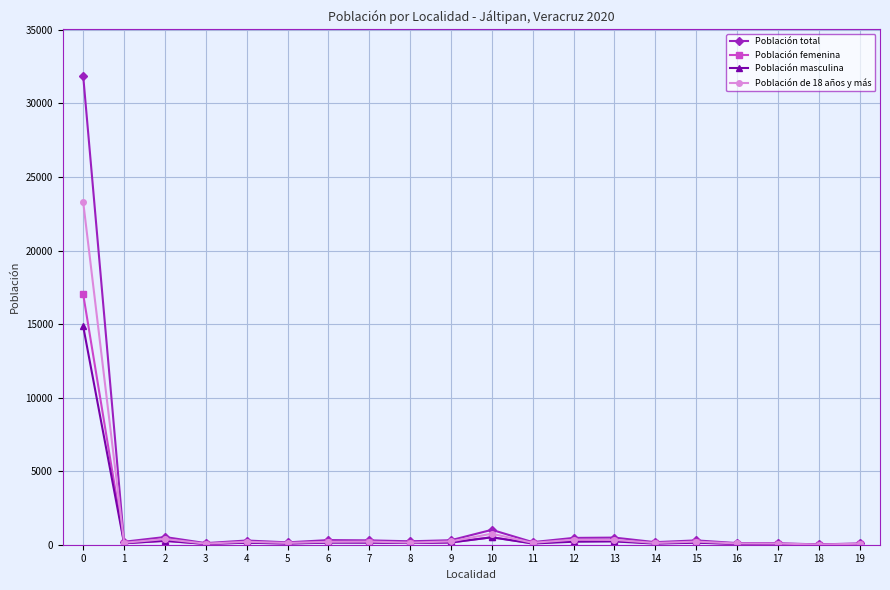

What is the greatest value displayed?

31856